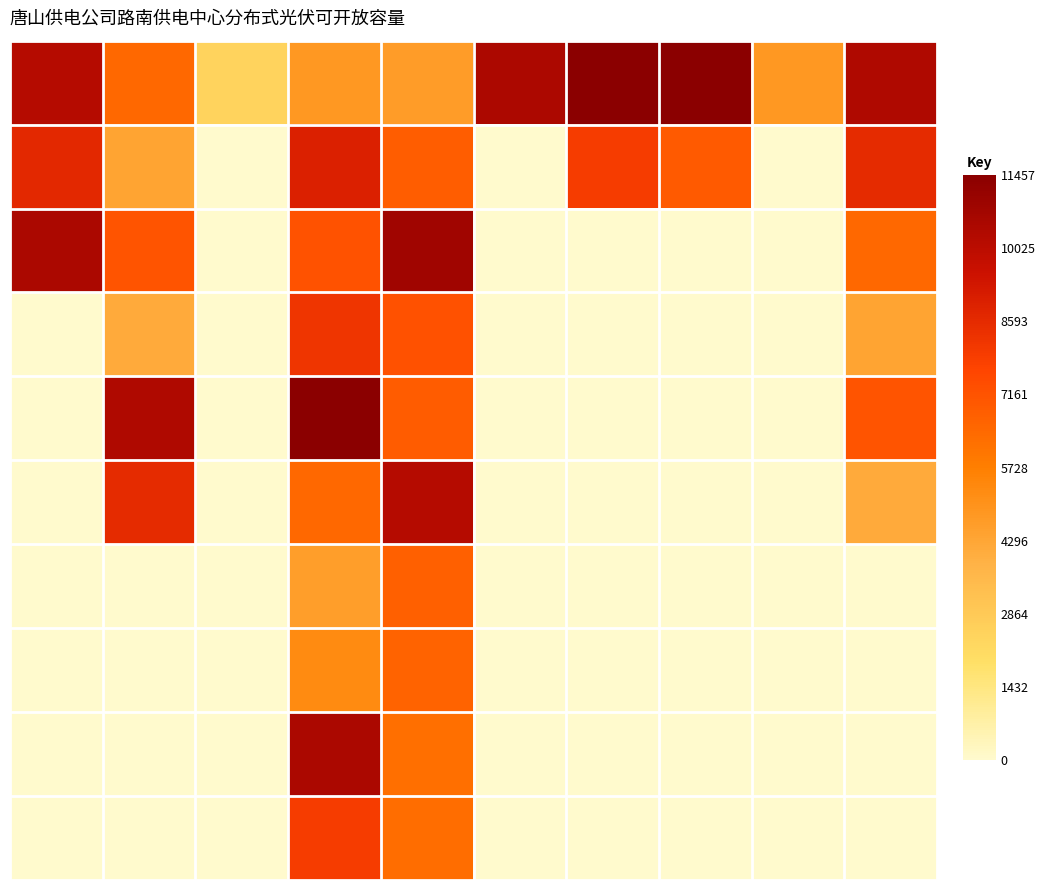

How many categories are shown in the chart?

10